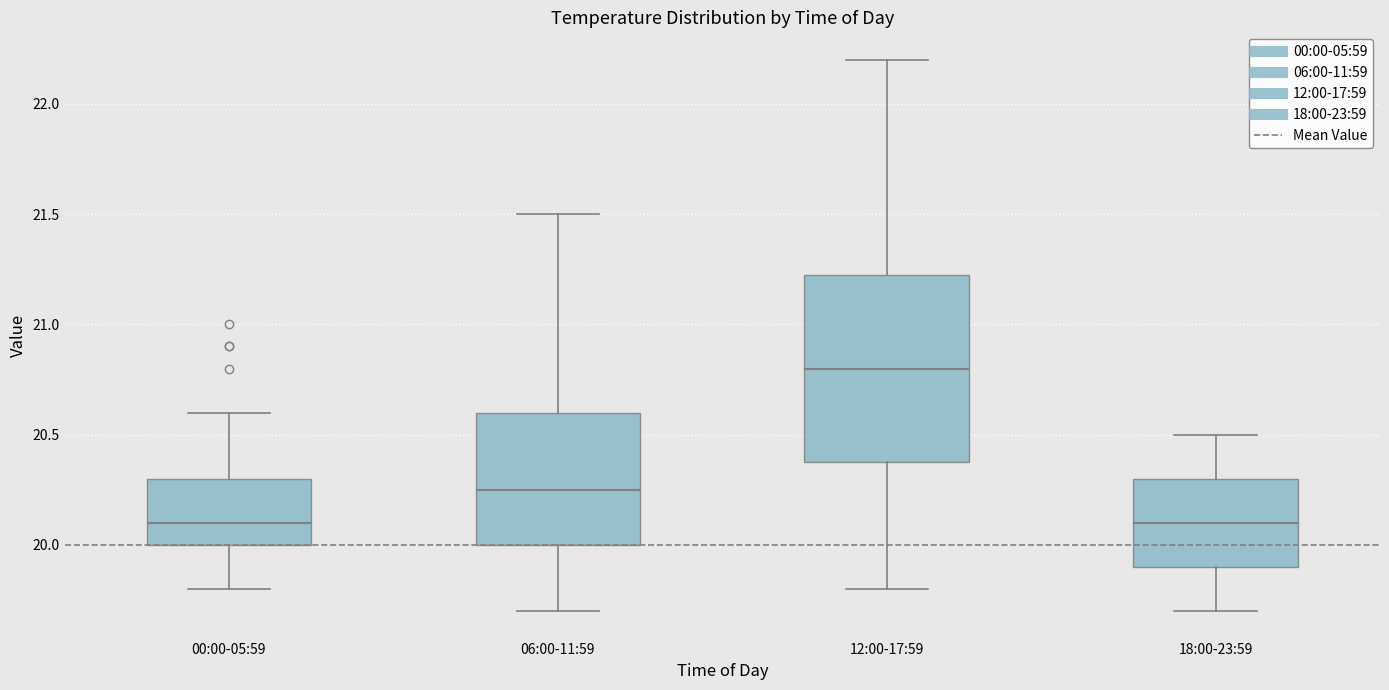

Reading left to right, transcribe this box plot: for each box, give where its median line is, the range the box spans, and where its two whiskers end, as read against the y-axis. The values are not printed on the chart, so give them approximately, as read against the axis.

00:00-05:59: median 20.10, box 20.00 to 20.30, whiskers 19.80 to 20.60
06:00-11:59: median 20.25, box 20.00 to 20.60, whiskers 19.70 to 21.50
12:00-17:59: median 20.80, box 20.40 to 21.25, whiskers 19.80 to 22.20
18:00-23:59: median 20.10, box 19.90 to 20.30, whiskers 19.70 to 20.50